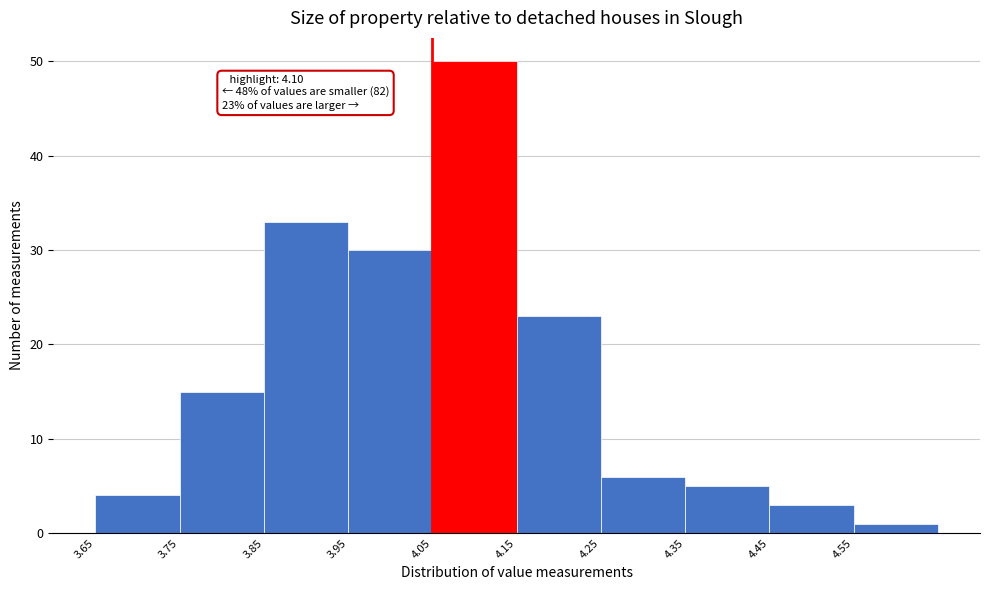

Over which range of the x-axis is the bar tallest?

4.05 to 4.15